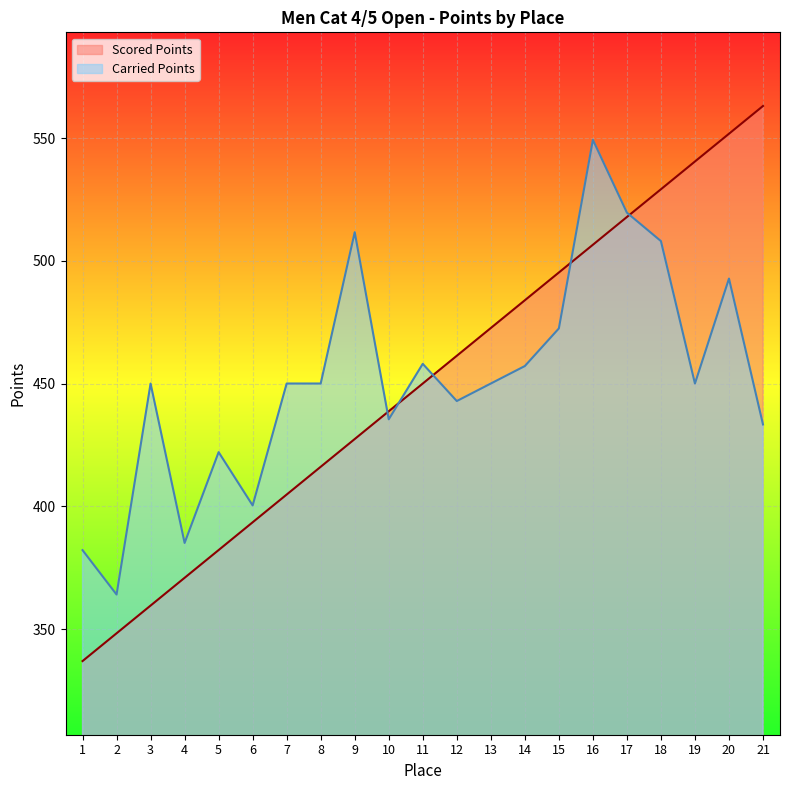

Is the value of Carried Points at 2 greater than the value of Scored Points at 15?

No